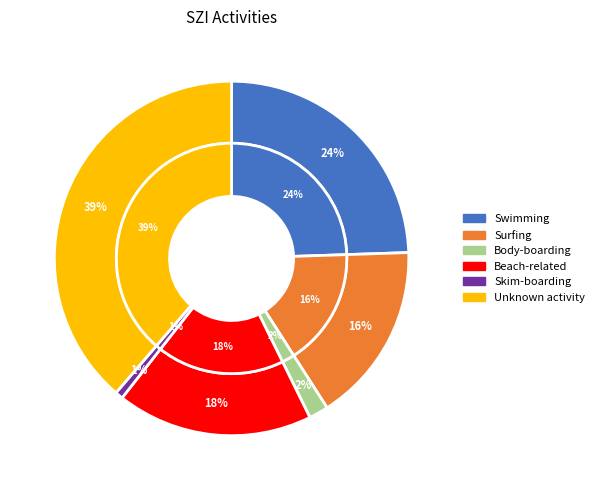

What is the smallest slice in the pie chart?

Skim-boarding